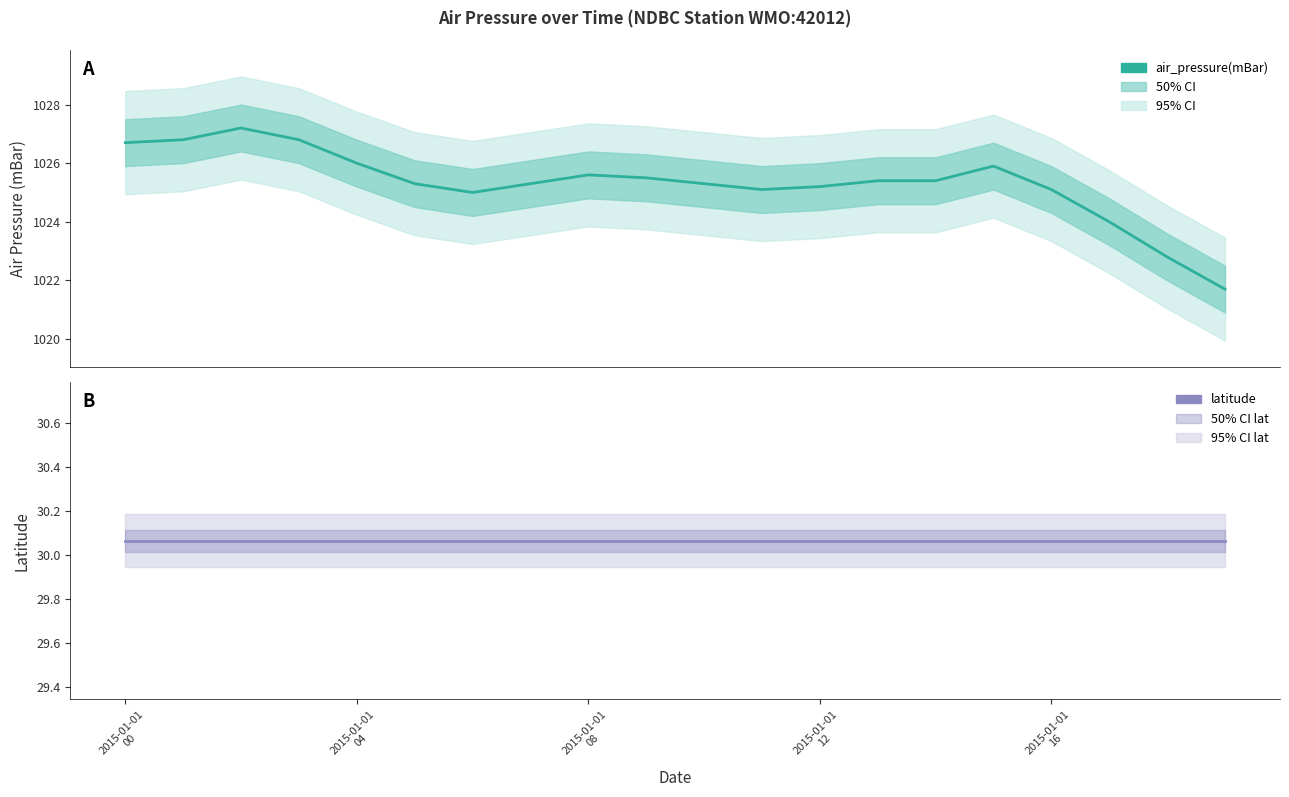

Between 9 and 13, which series saw the biggest shift?

air_pressure(mBar)